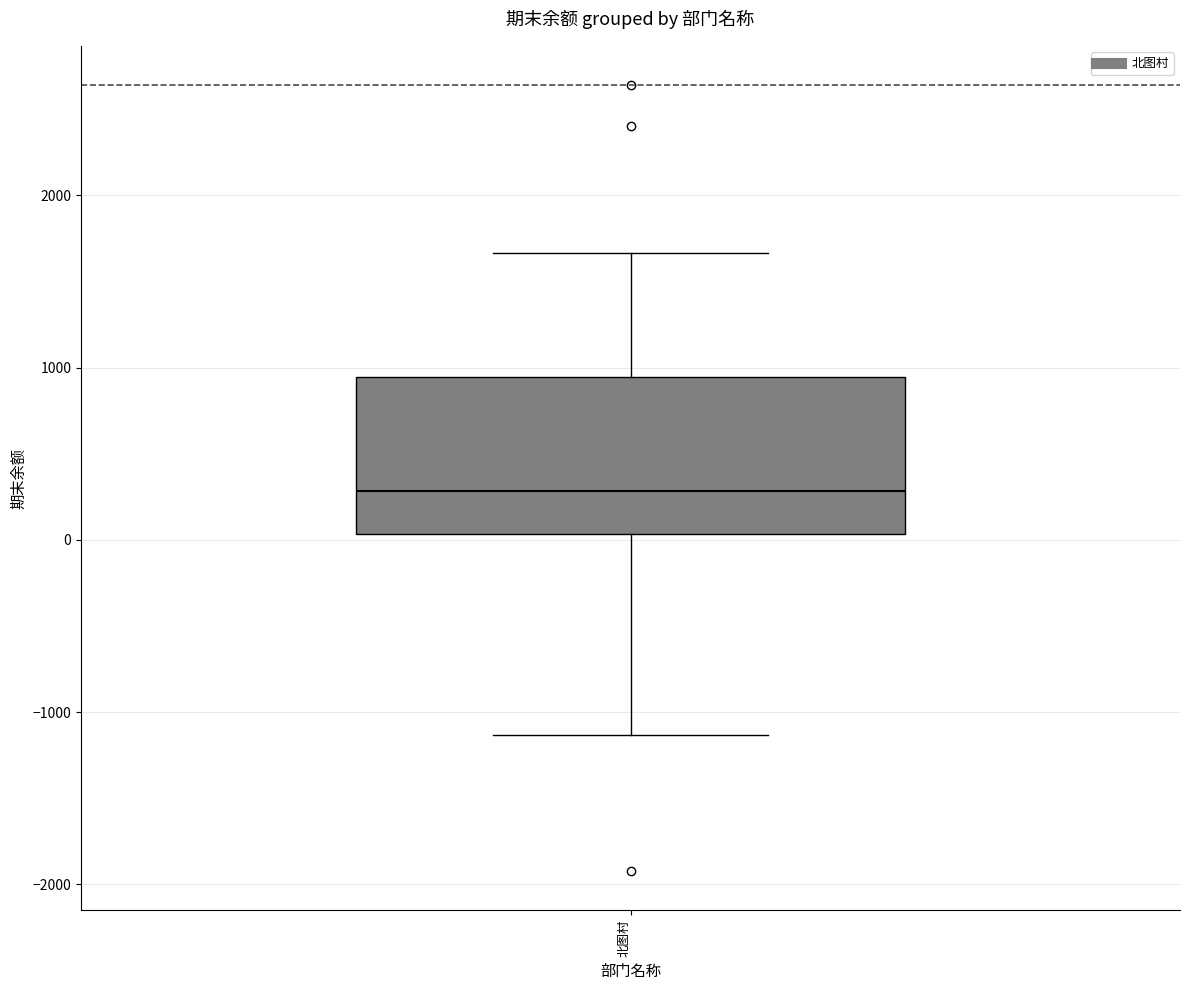

Read this box plot against the y-axis: the position of the median line, the range covered by the box, and the ends of both whiskers. The values are not printed on the chart, so give them approximately, as read against the axis.

median 300, box 0 to 900, whiskers -1100 to 1700